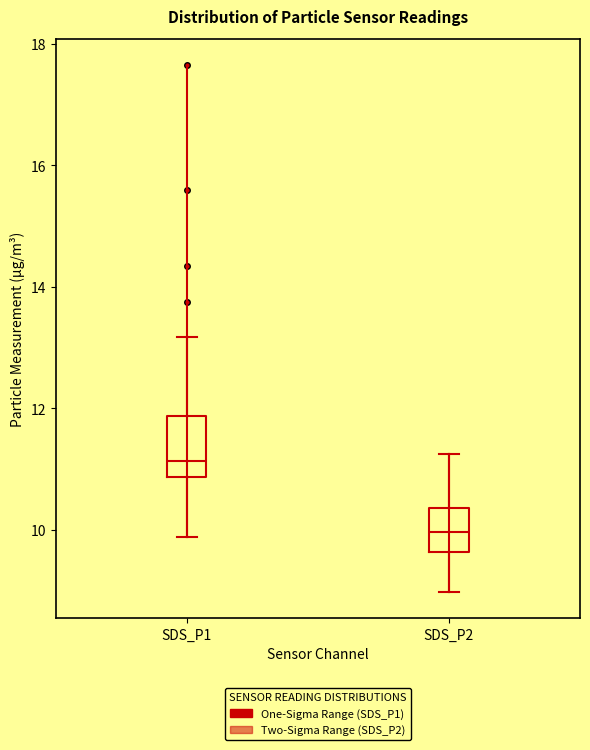

Reading left to right, transcribe this box plot: for each box, give where its median line is, the range the box spans, and where its two whiskers end, as read against the y-axis. The values are not printed on the chart, so give them approximately, as read against the axis.

SDS_P1: median 11.2, box 10.8 to 11.8, whiskers 9.8 to 13.2
SDS_P2: median 10.0, box 9.6 to 10.4, whiskers 9.0 to 11.2